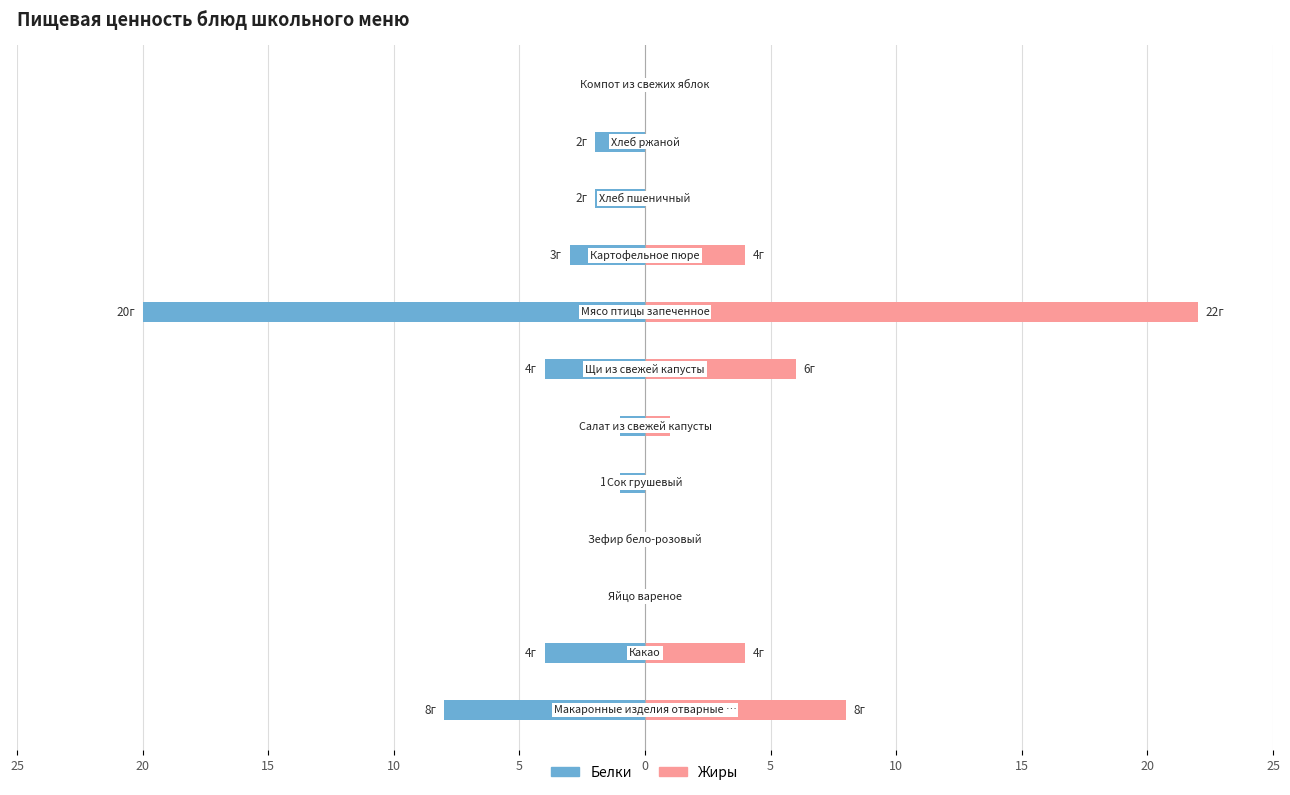

Reading left to right, extract all data points from this chart.

Белки: -8	-4	0	0	-1	-1	-4	-20	-3	-2	-2	0
Жиры: 8	4	0	0	0	1	6	22	4	0	0	0